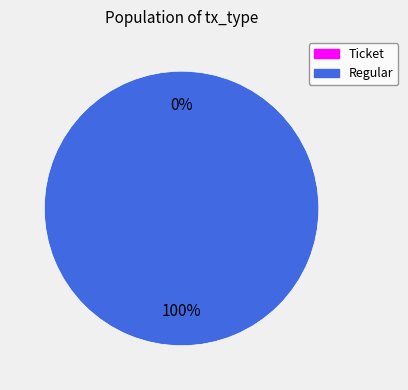

Between Regular and Ticket, which is larger?

Regular